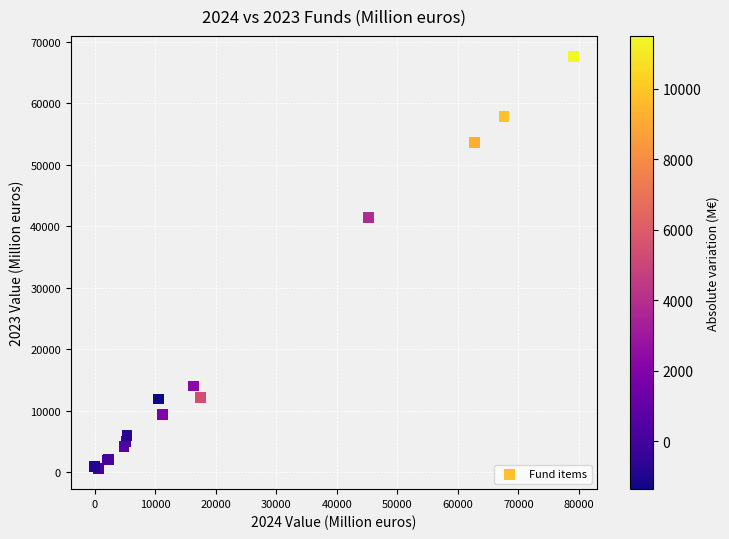

What Y value in the scatter plot is closest to 34100?

41460